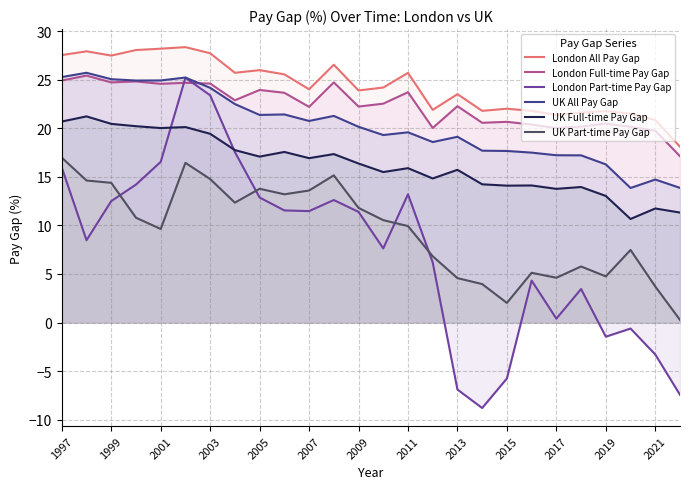

The UK Full-time Pay Gap series shows 5.7 at 2021. True or false?

False